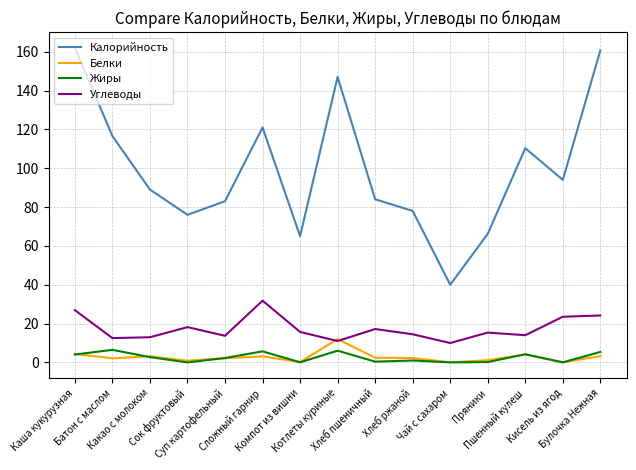

What is the lowest value of the Углеводы series?

10.0